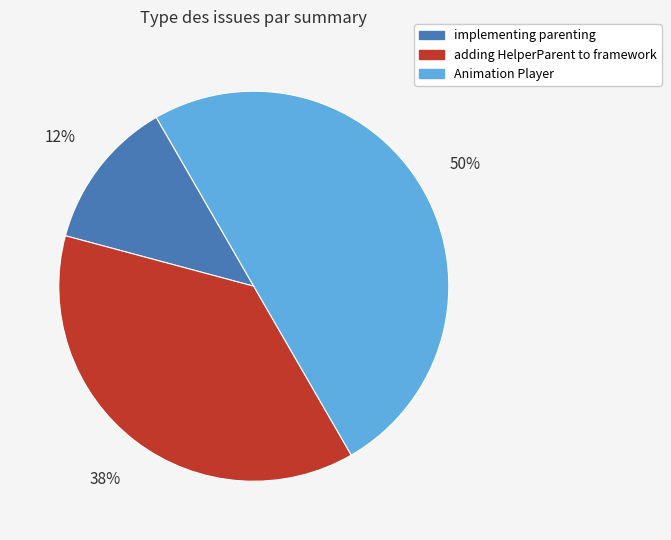

Count the number of slices in the pie.

3